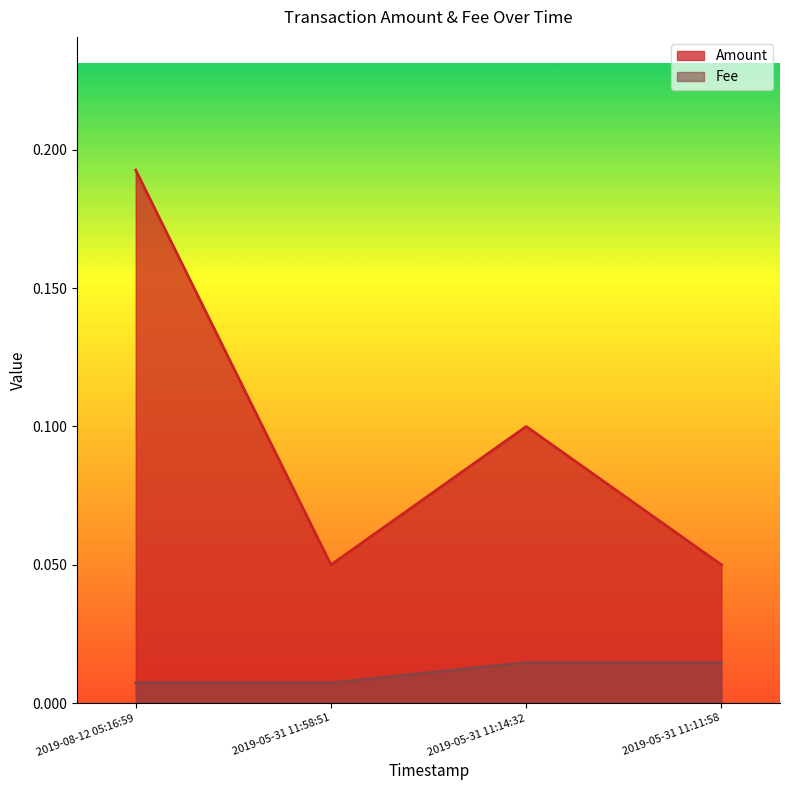

Which label corresponds to the largest value in the chart?

2019-08-12 05:16:59